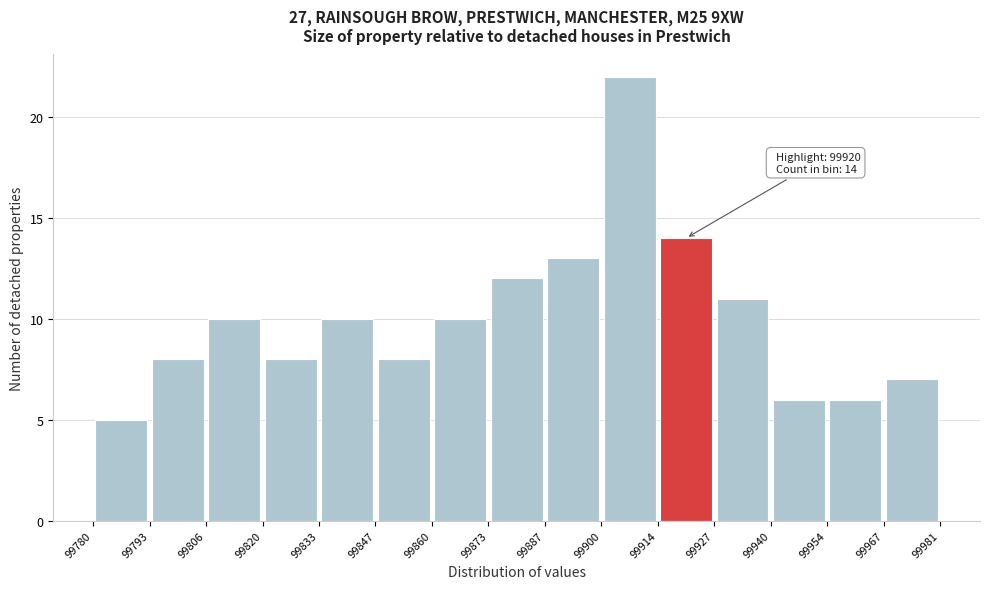

Over which range of the x-axis is the bar tallest?

99900 to 99914